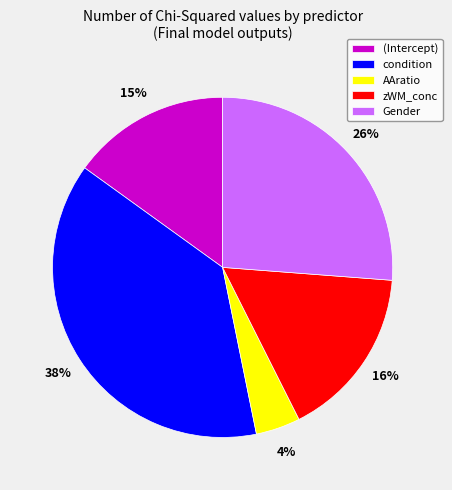

To the nearest percent, what is the difference between the largest and smallest slice percentages?

34%